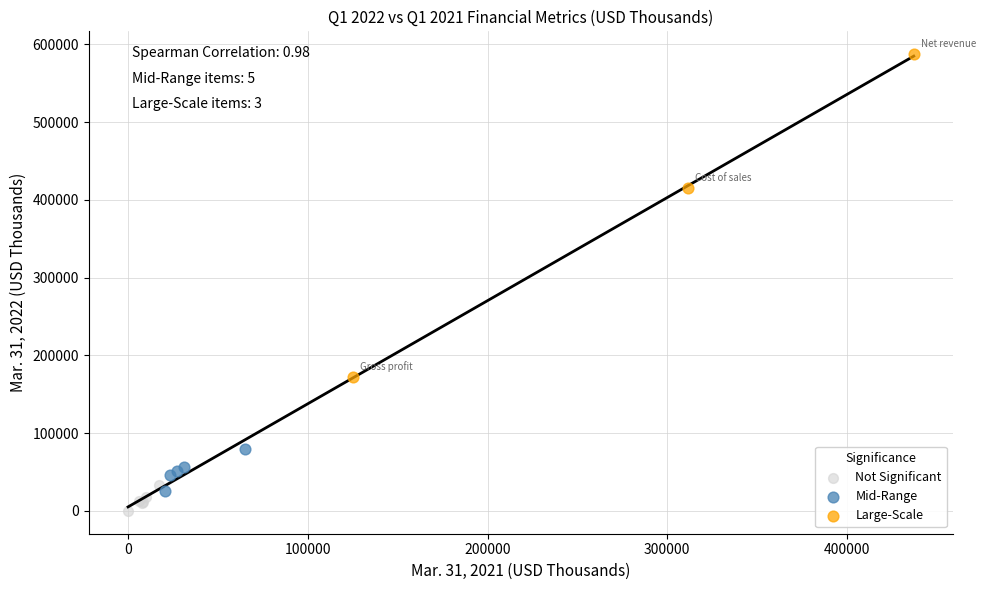

Which series contains the highest Y value?

Large-Scale